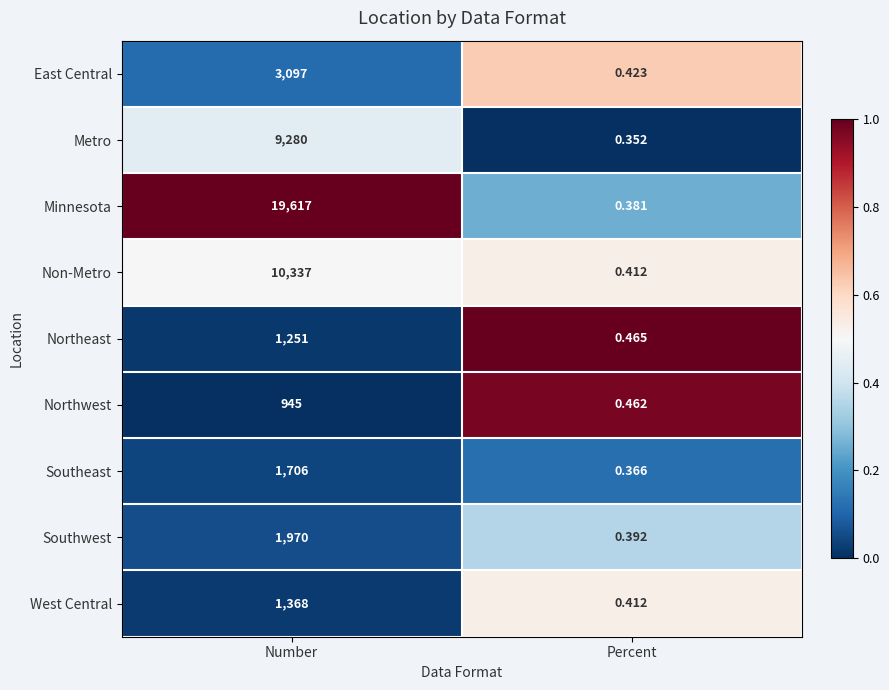

Is the value of Non-Metro at Percent greater than the value of Minnesota at Number?

No